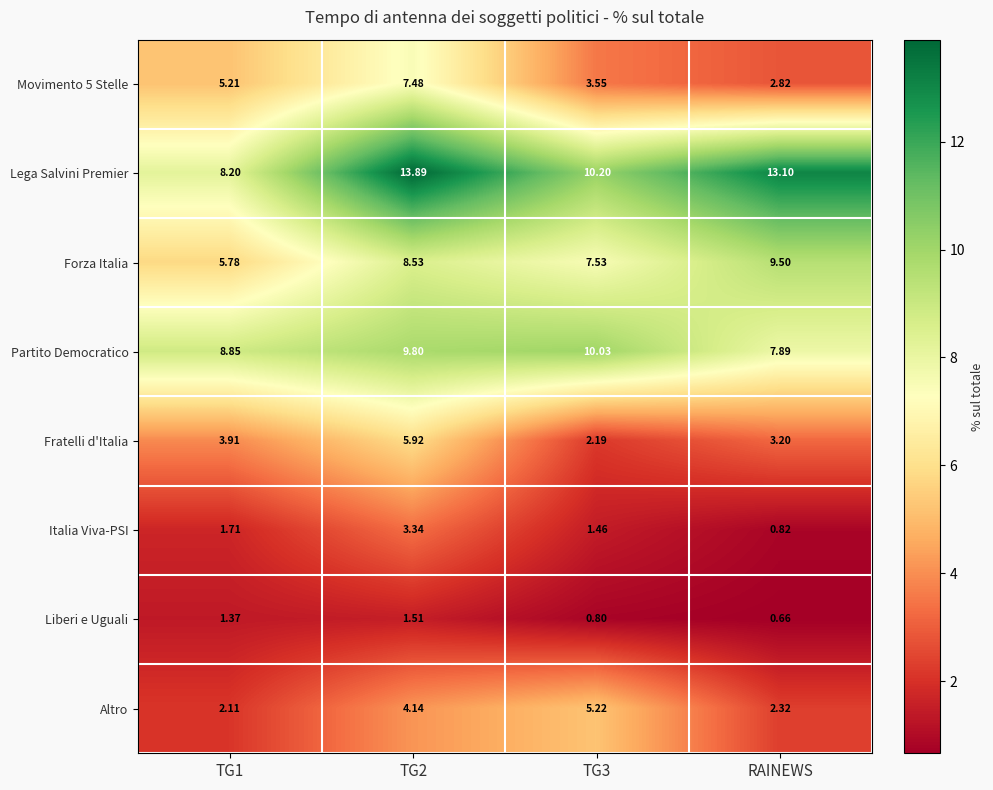

Which series has the largest total across all categories?

Lega Salvini Premier